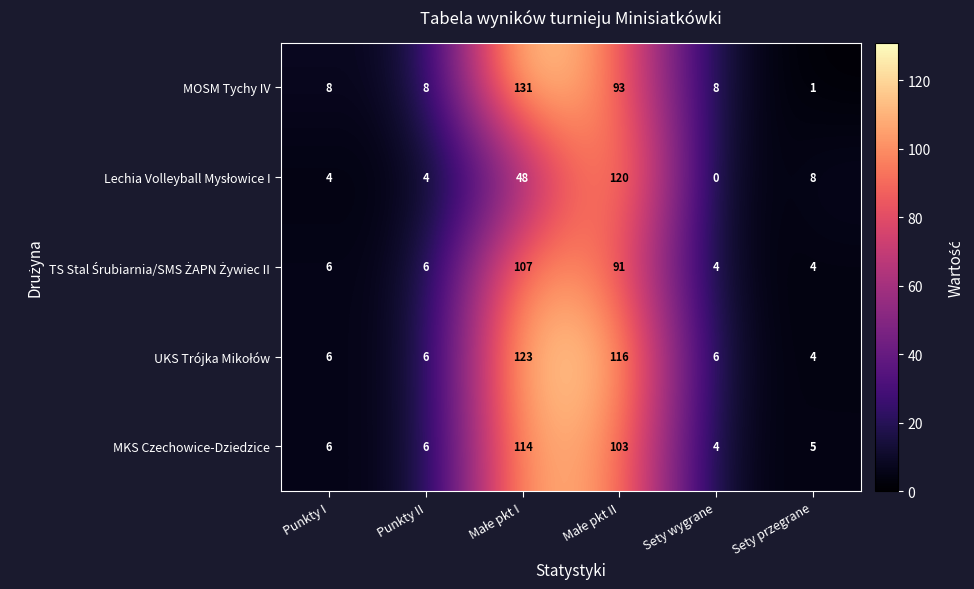

What is the difference between the highest and lowest values at Sety przegrane?

7